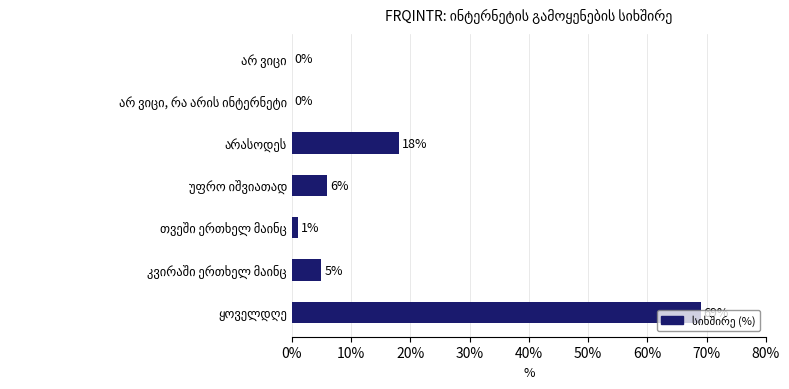

What is the sum of all values?

99